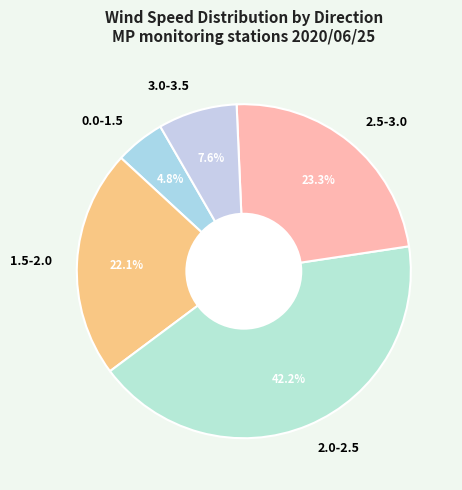

Is there a majority slice in this chart?

No